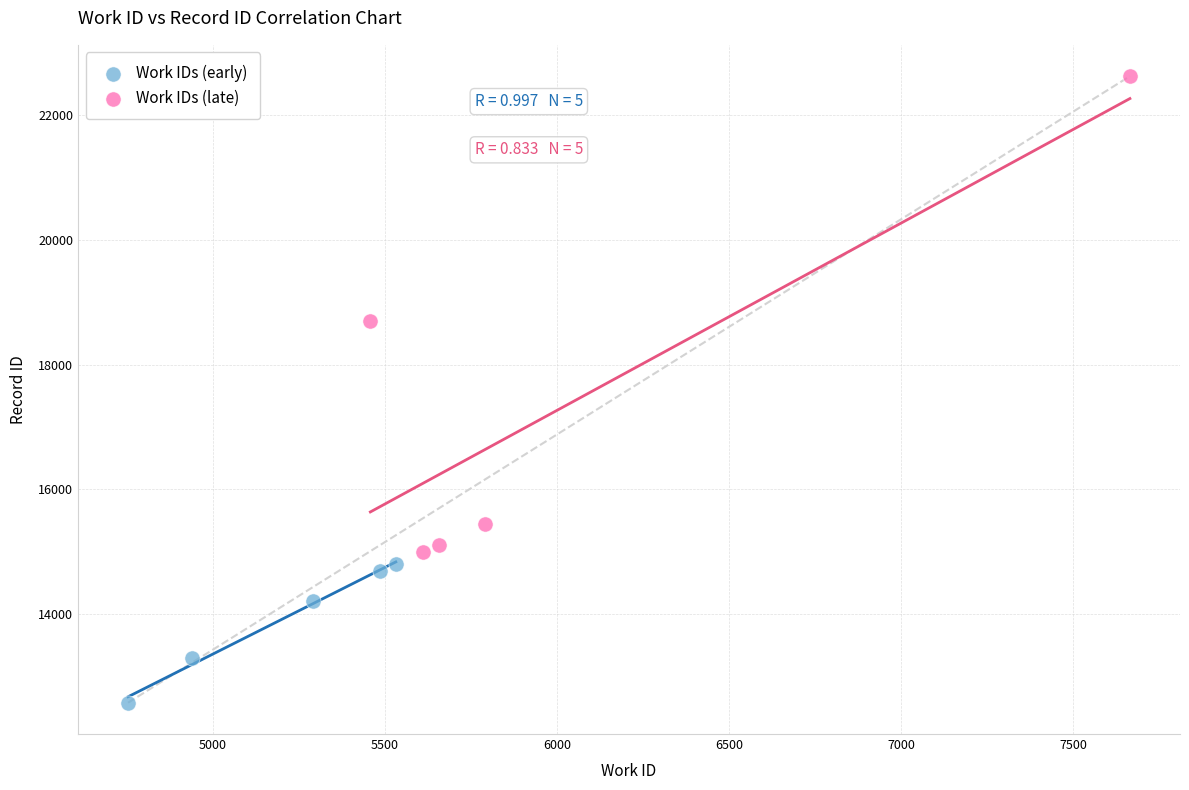

Which series contains the lowest Y value?

Work IDs (early)